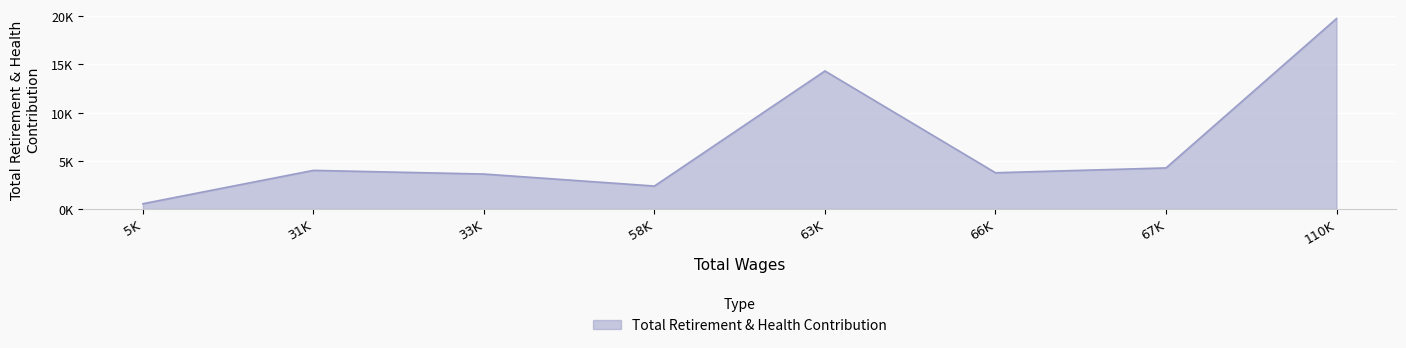

Which category has the lowest value across all series?

5K